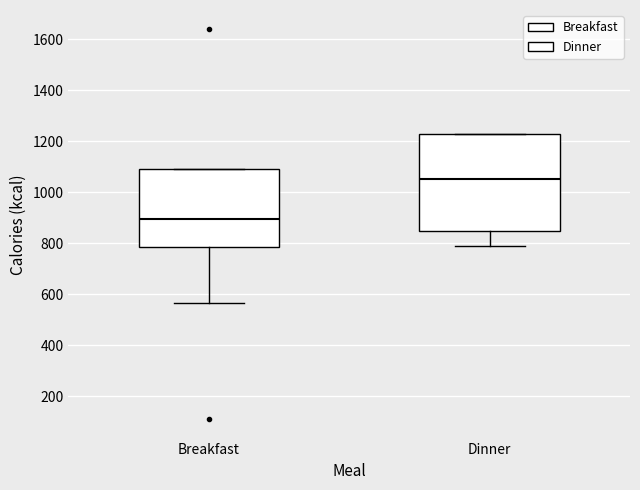

Reading left to right, read every box against the y-axis: the position of its median line, the range the box covers, and the ends of its whiskers. The values are not printed on the chart, so give them approximately, as read against the axis.

Breakfast: median 900, box 780 to 1100, whiskers 560 to 1100
Dinner: median 1060, box 860 to 1220, whiskers 780 to 1220